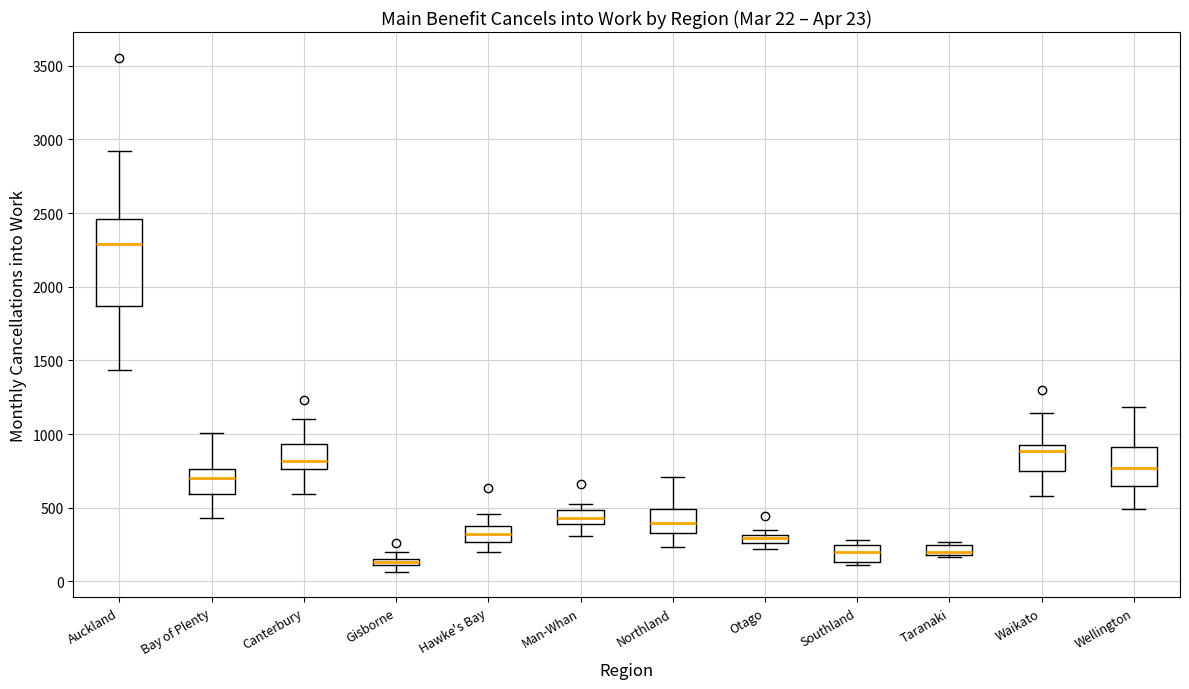

Which box has the highest median line?

Auckland